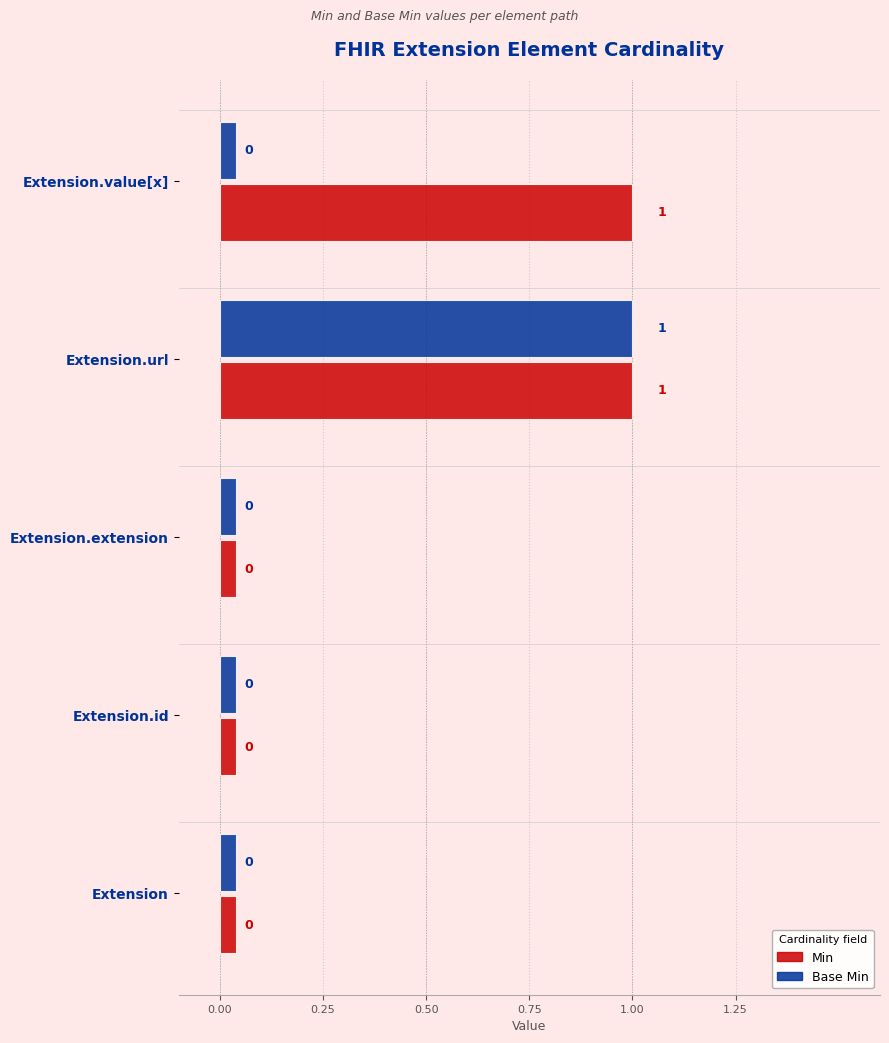

What is the sum of the Base Min values at Extension.url and Extension.value[x]?

1.0